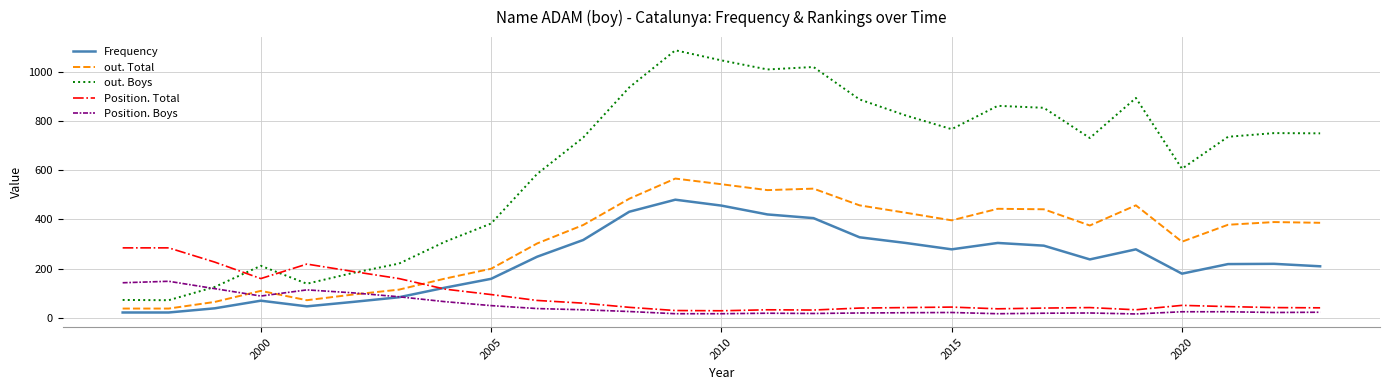

Which series has the largest range (max minus min)?

out. Boys